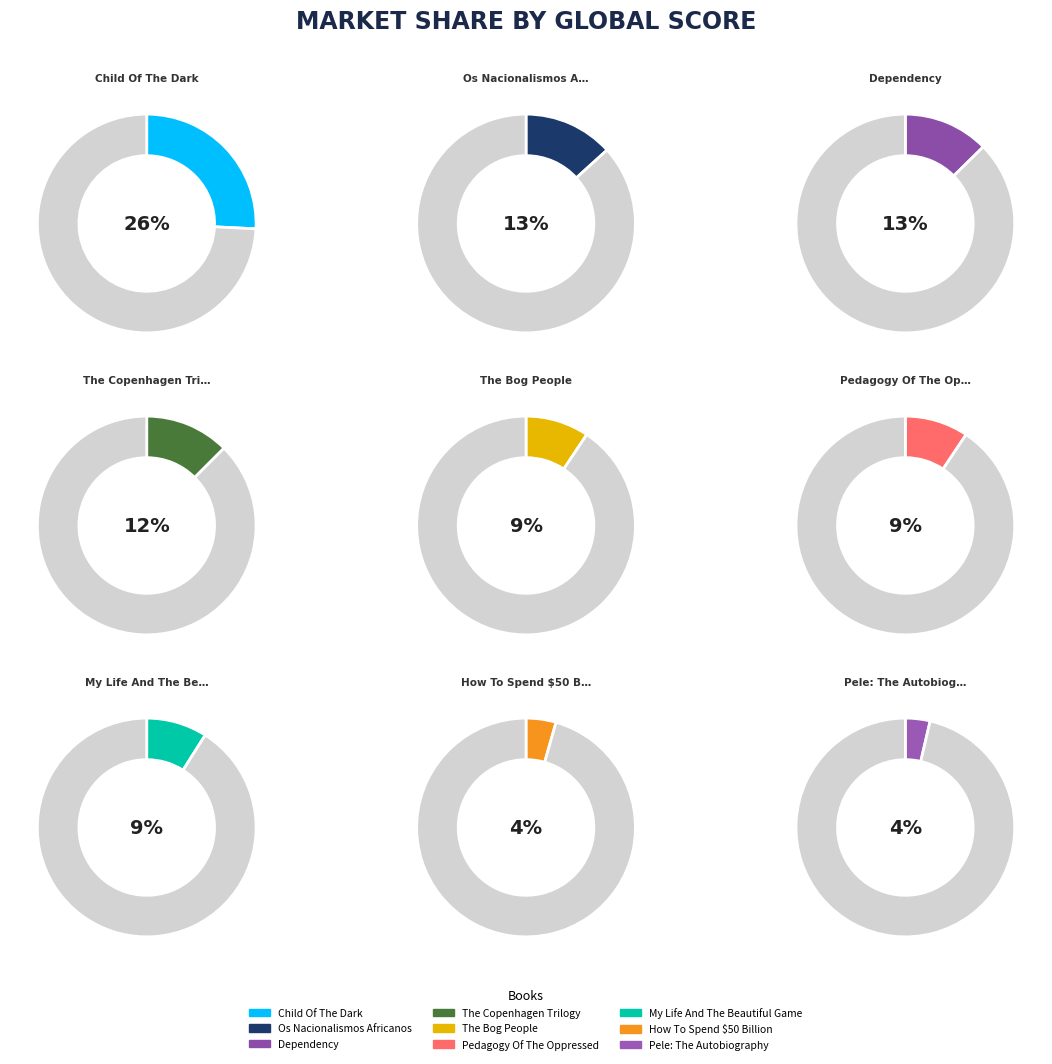

Which has a higher value, Child Of The Dark or Pedagogy Of The Oppressed?

Child Of The Dark